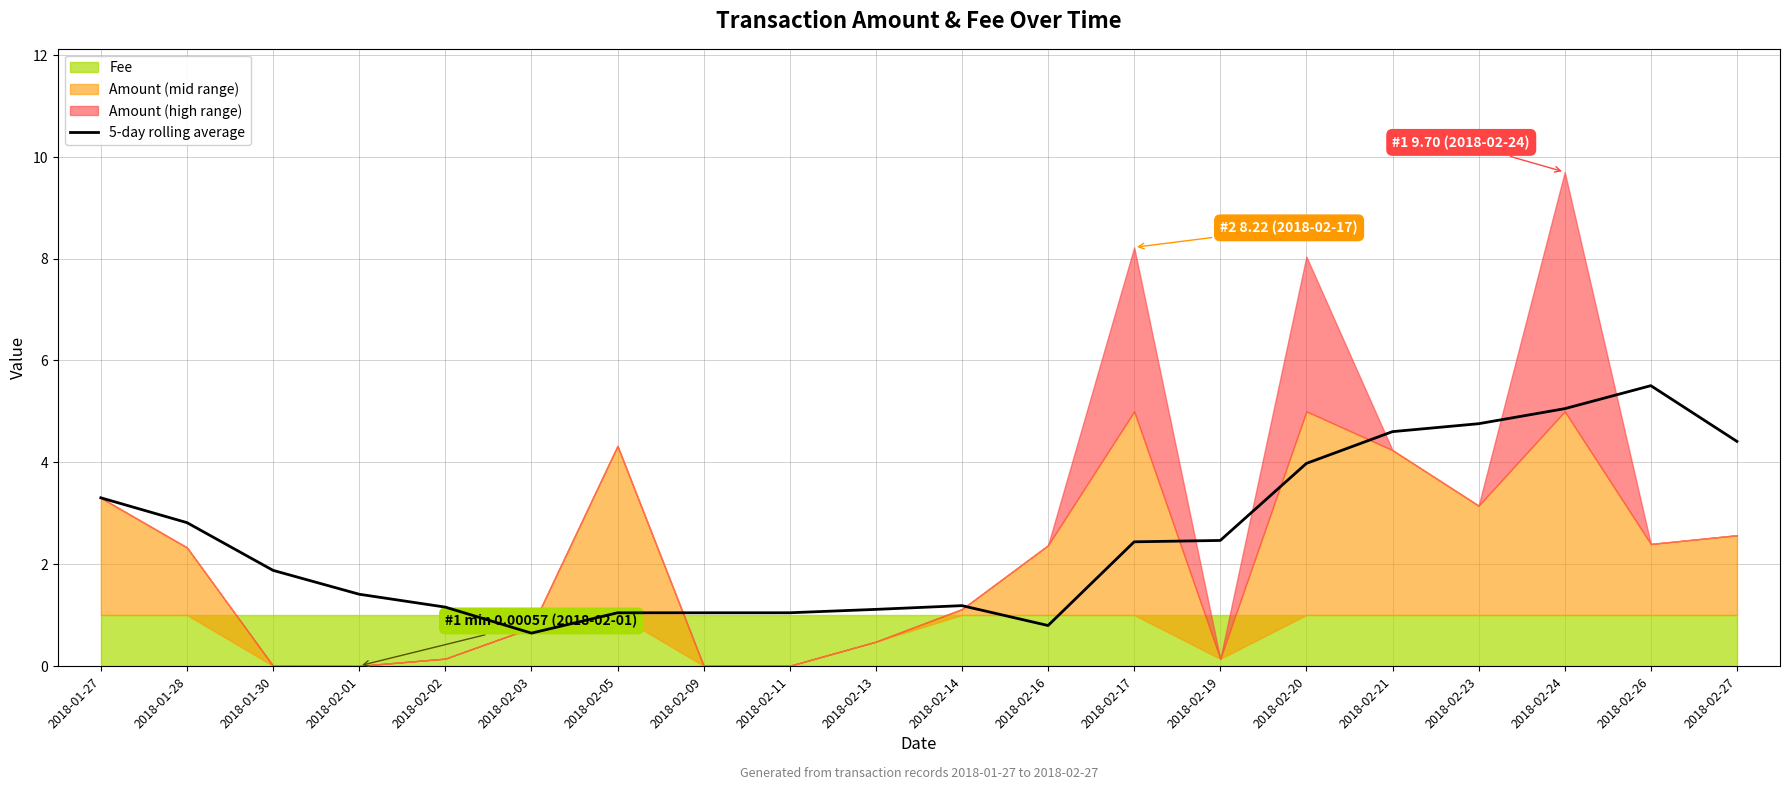

What is the difference between the second highest and minimum values?

4.4